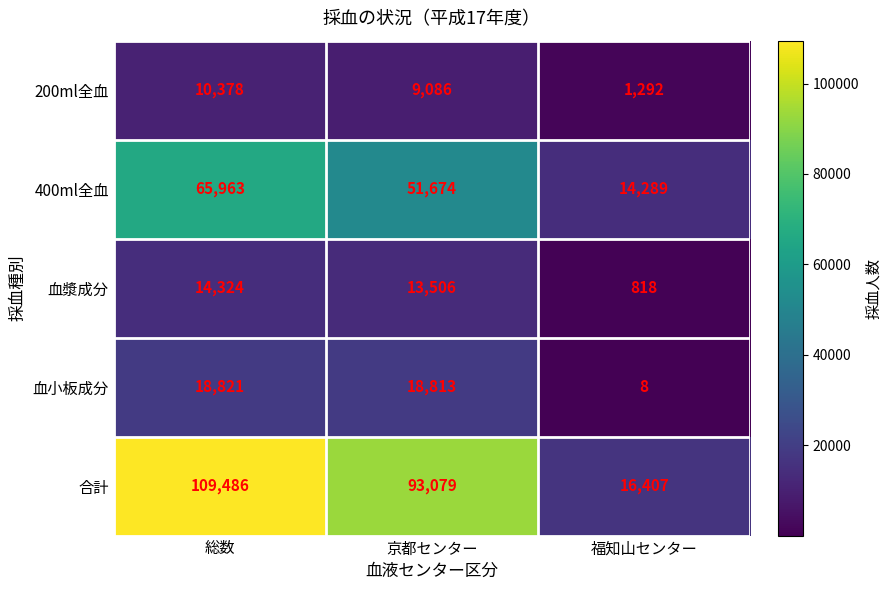

What is the difference between the highest and lowest values at 総数?

99108